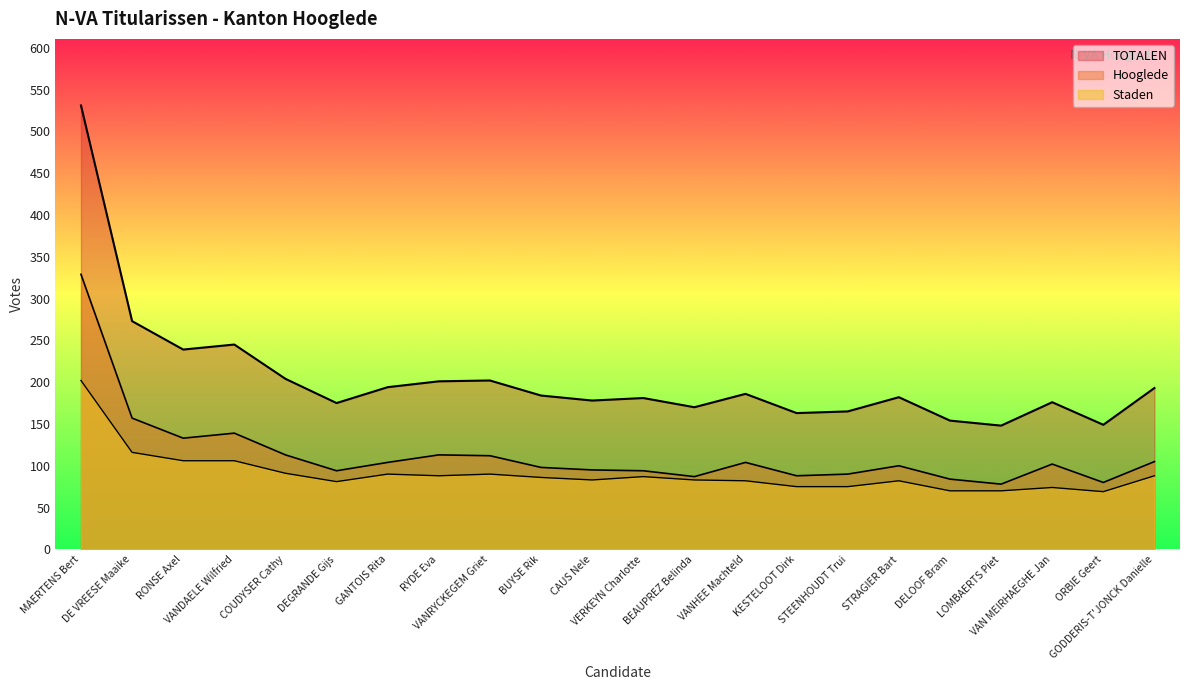

True or false: Staden and TOTALEN cross at least once.

False